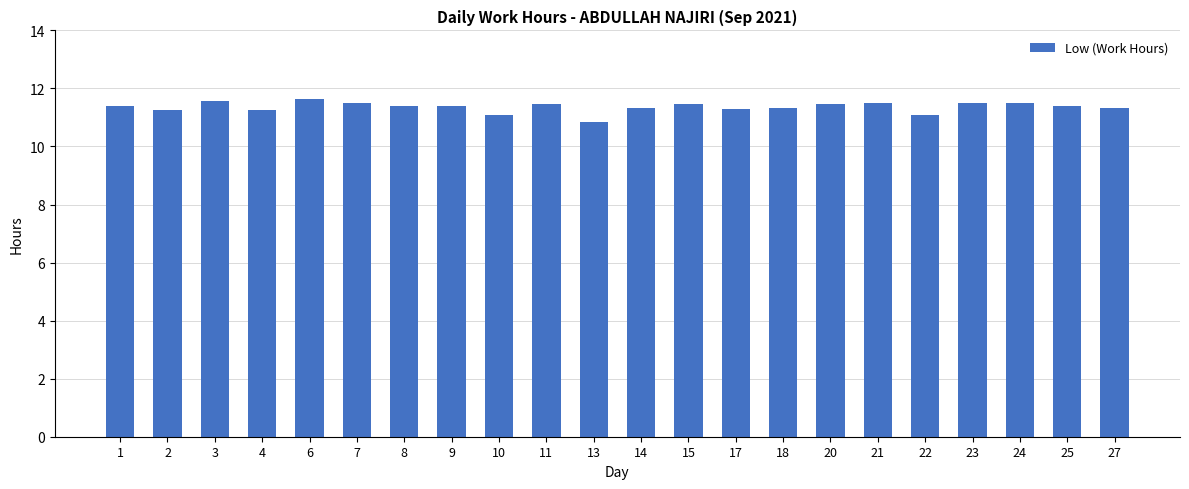

How many series are shown in this chart?

1